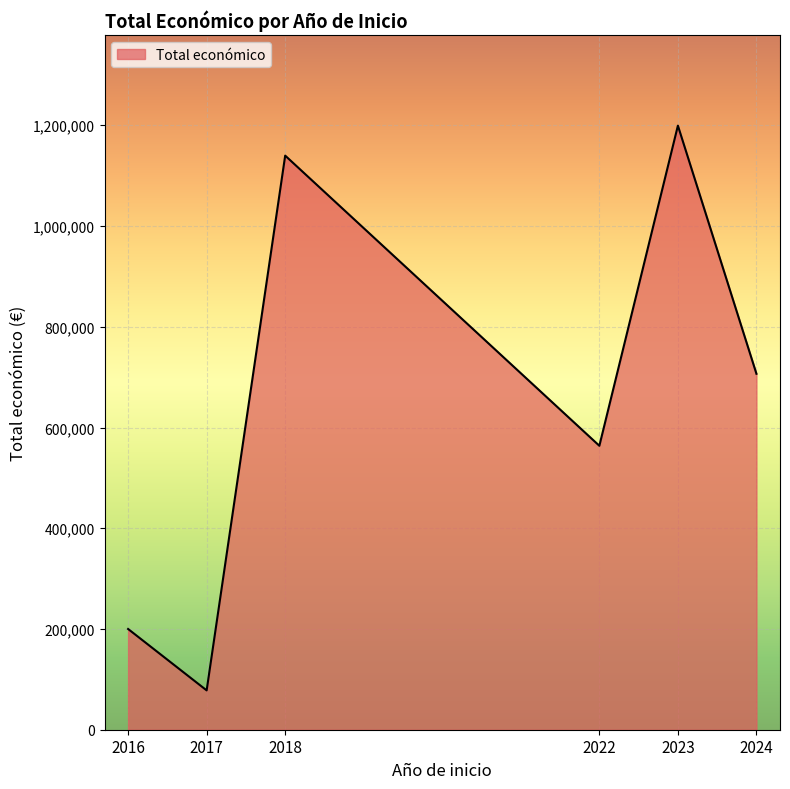

What is the sum of all values?

3887664